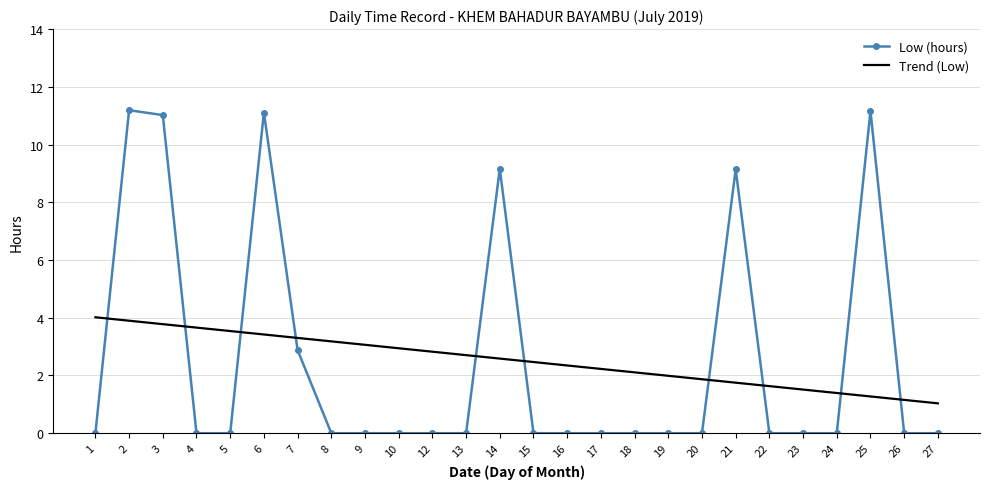

At which label does Trend (Low) reach its peak?

1